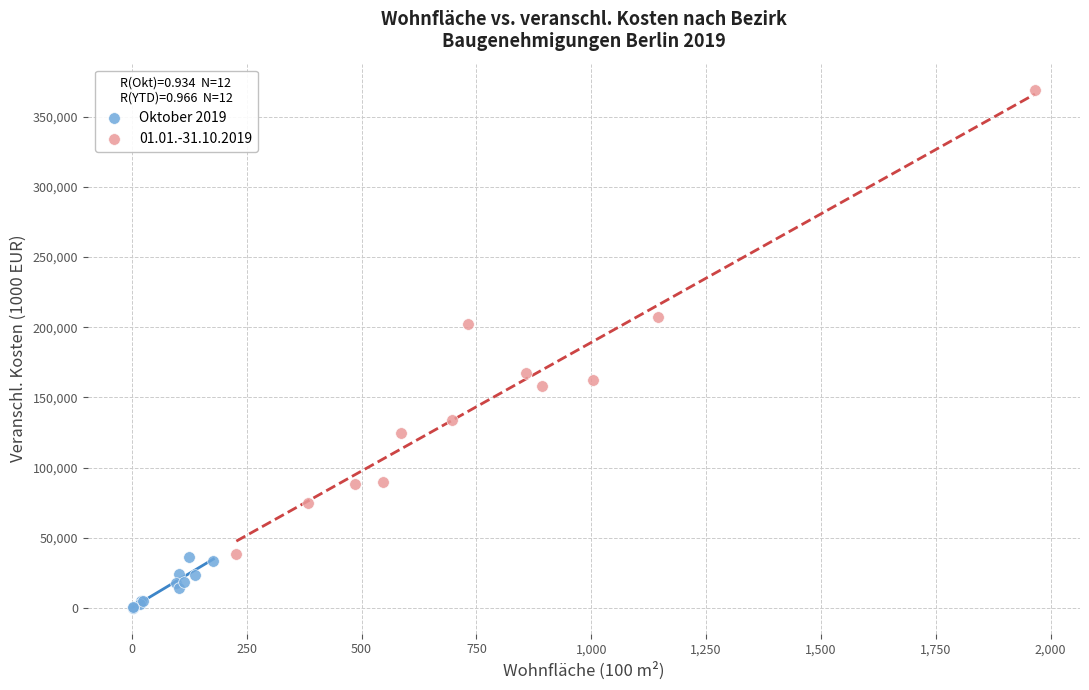

Which series has the widest spread of Y values?

01.01.-31.10.2019